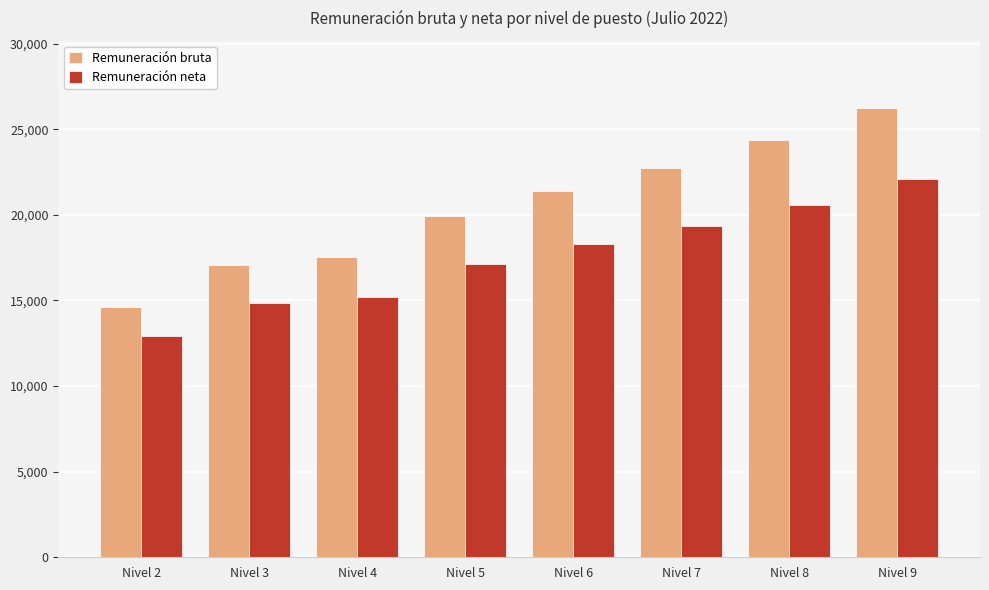

Which series changed the most between Nivel 5 and Nivel 9?

Remuneración bruta